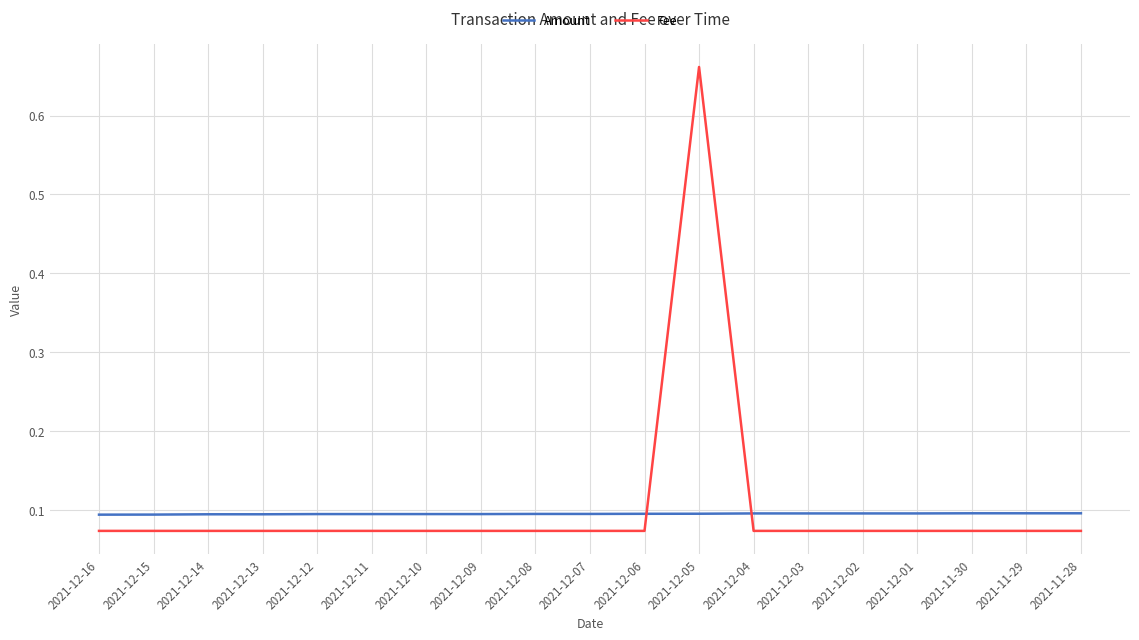

Rank the series by their maximum value, from highest to lowest.

Fee, Amount